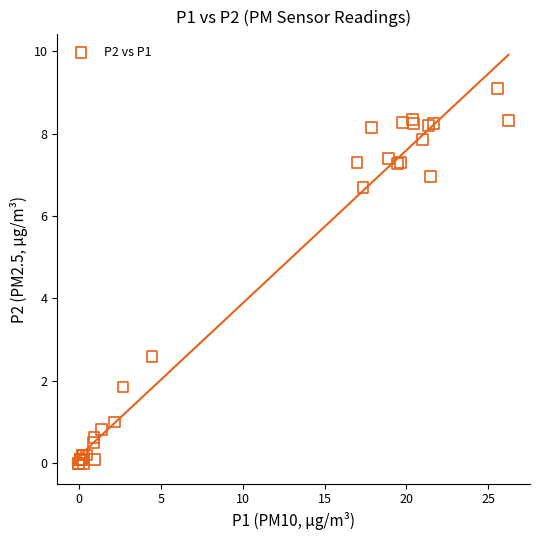

What Y value in the scatter plot is closest to 4?

2.6